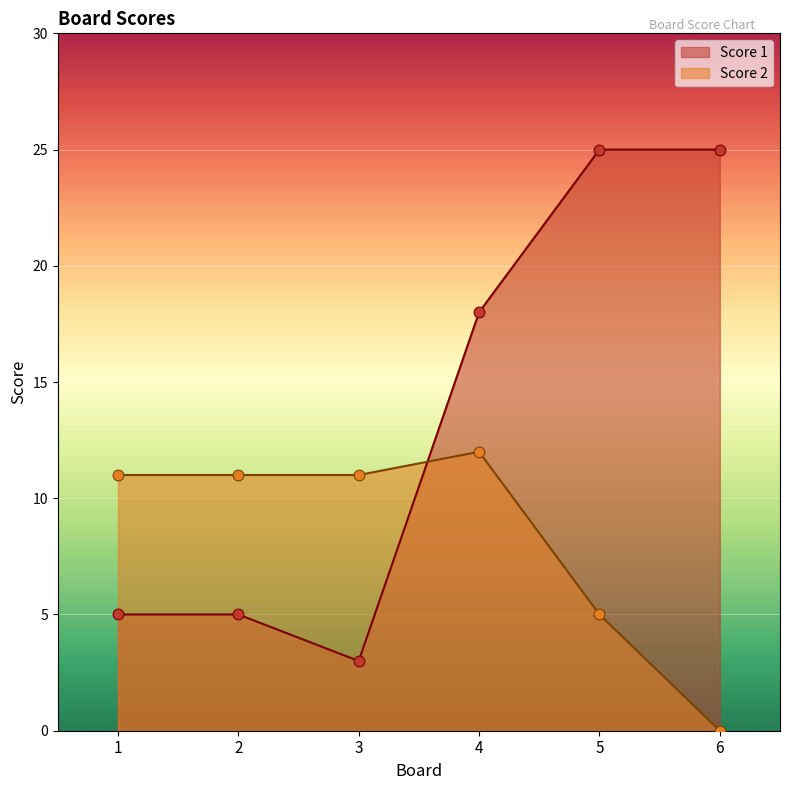

Which series contains the lowest Y value?

Score 2